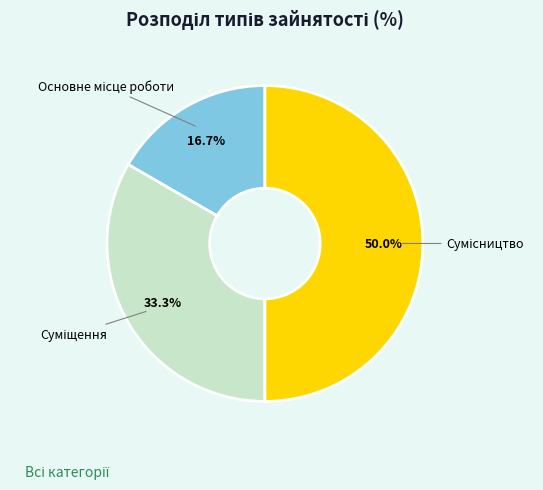

How many slices are in this pie chart?

3